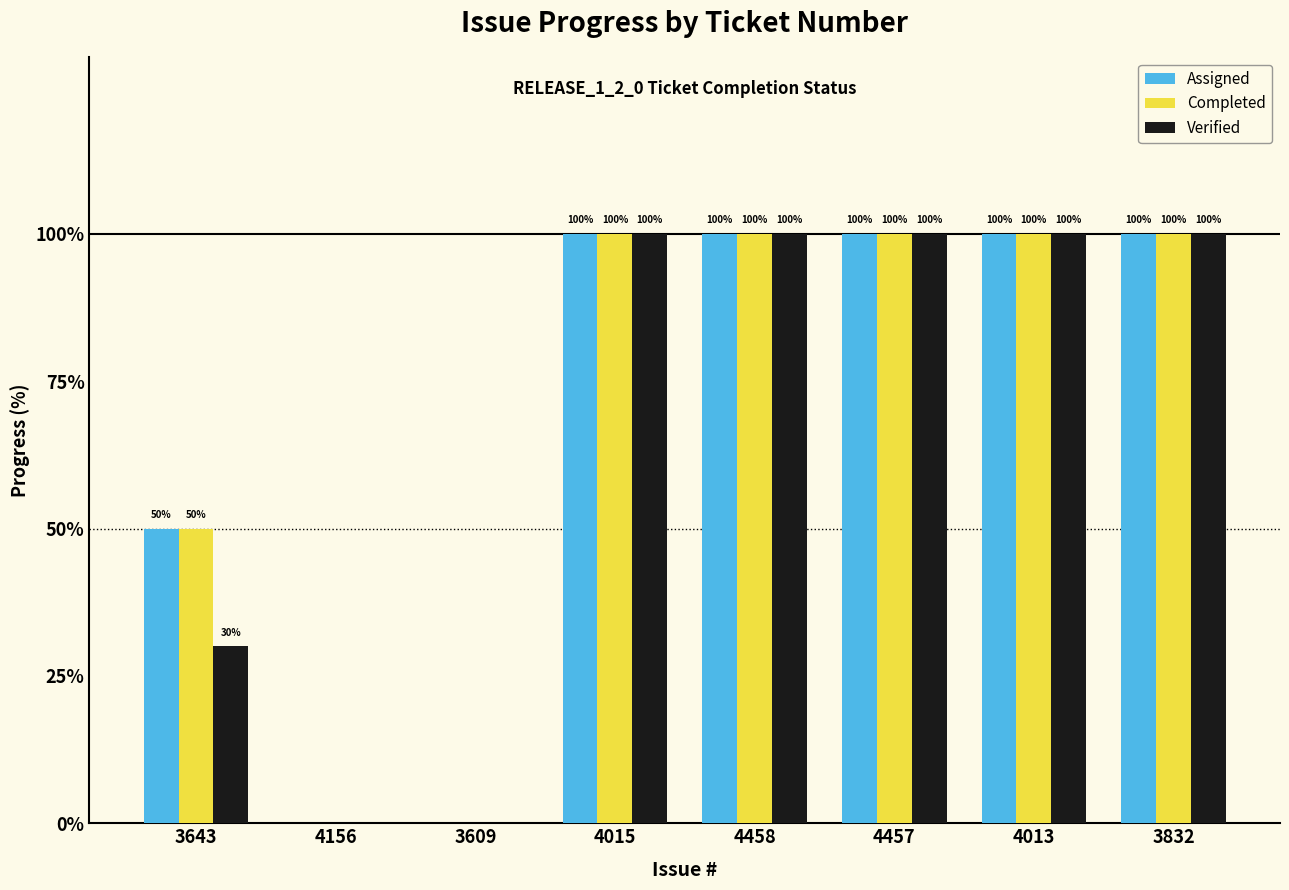

The value of Completed at 4013 is 100. True or false?

True